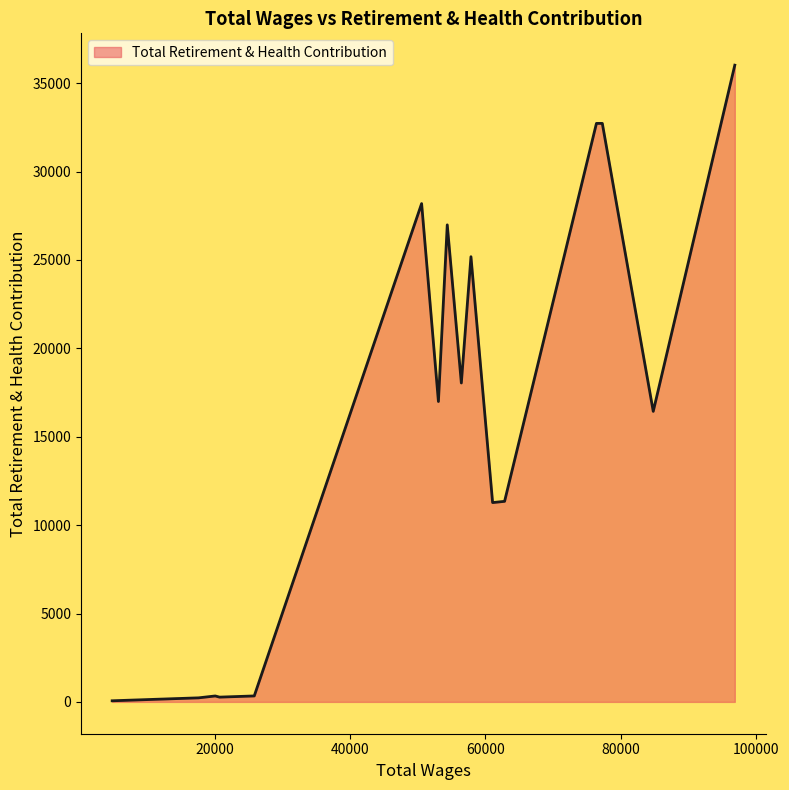

What is the difference between the maximum and minimum values?

35957